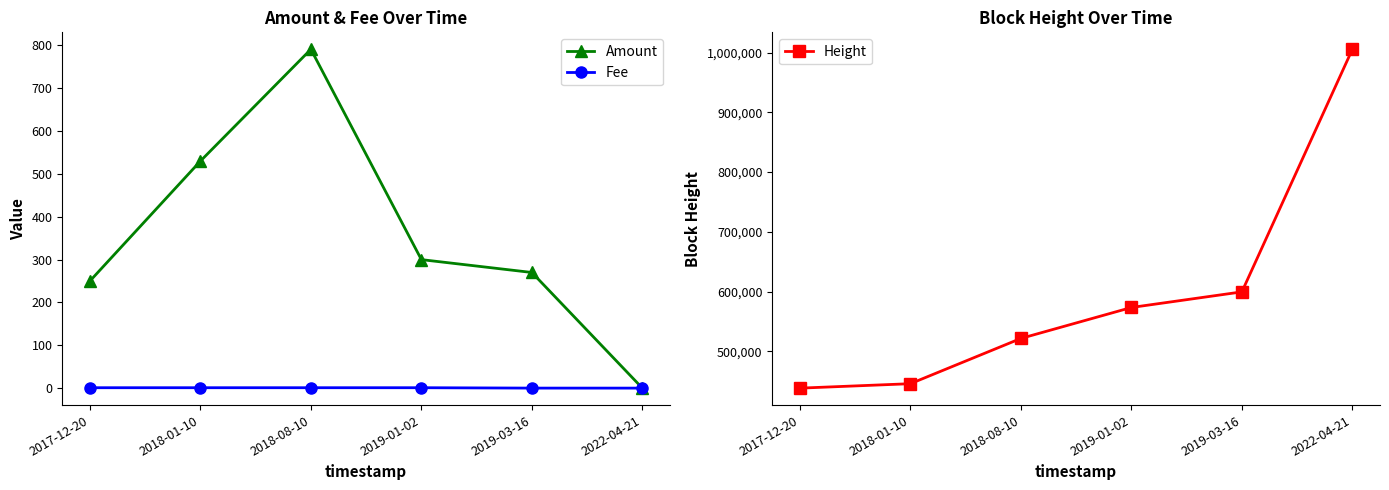

True or false: Height and Amount intersect in this chart.

False